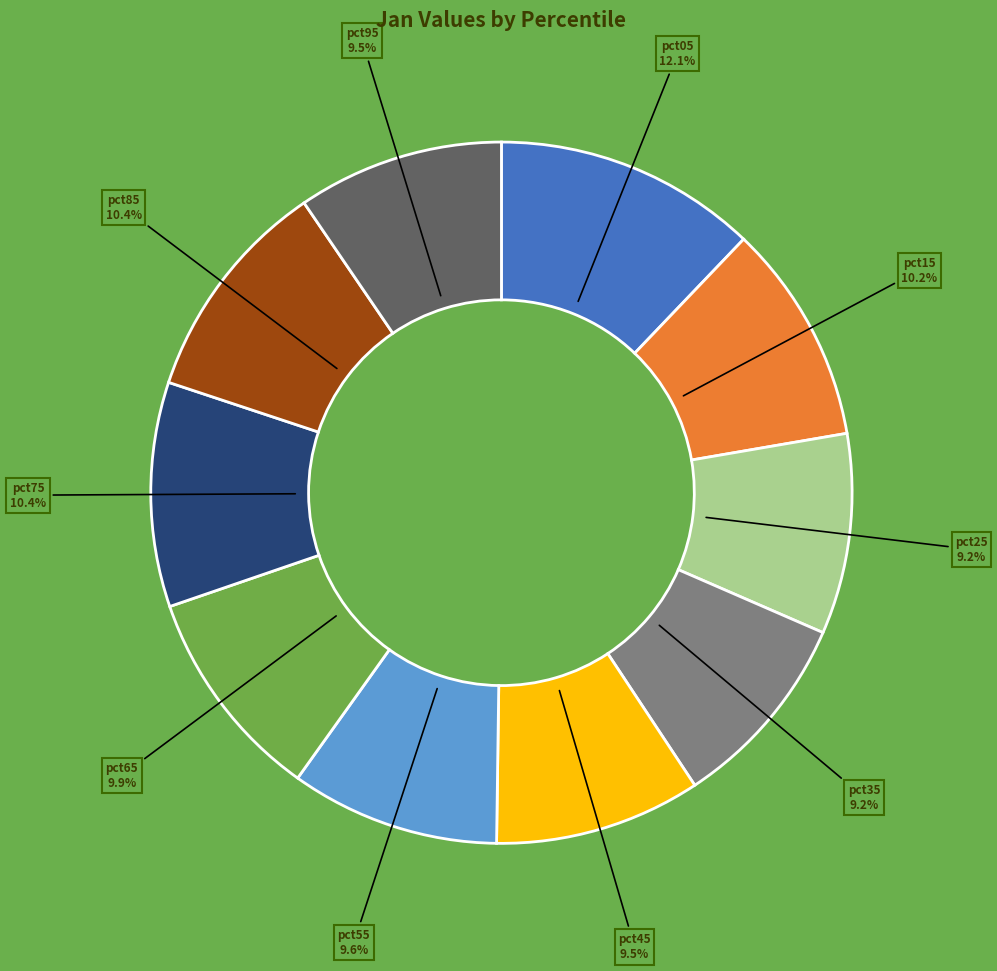

Is there a majority slice in this chart?

No